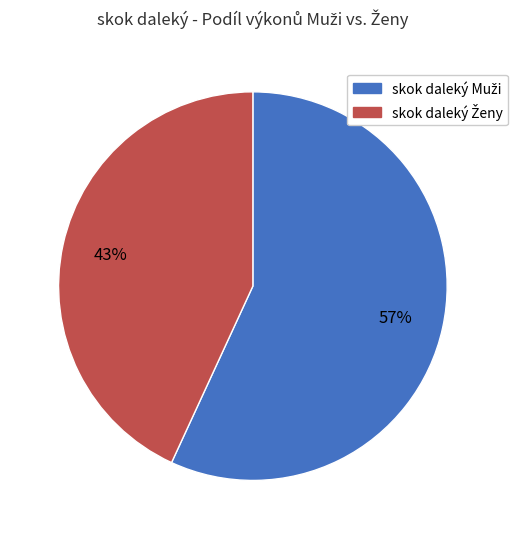

To the nearest percent, what is the difference between the largest and smallest slice percentages?

14%